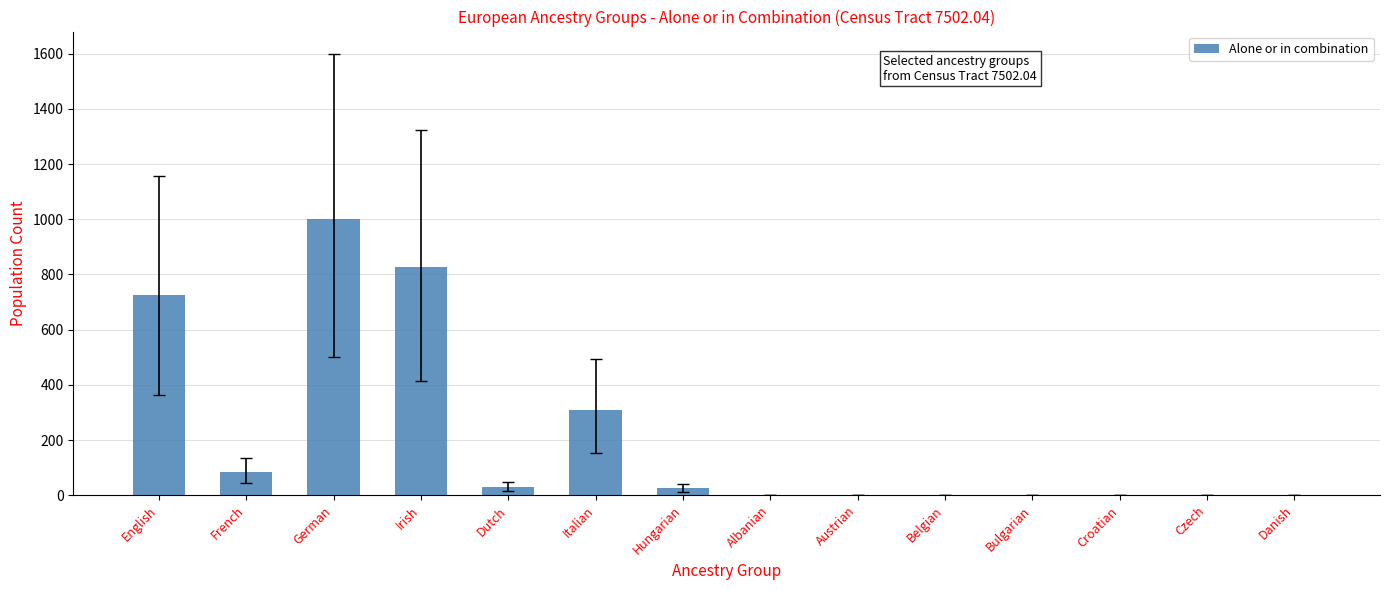

What is the sum of all values?

2999